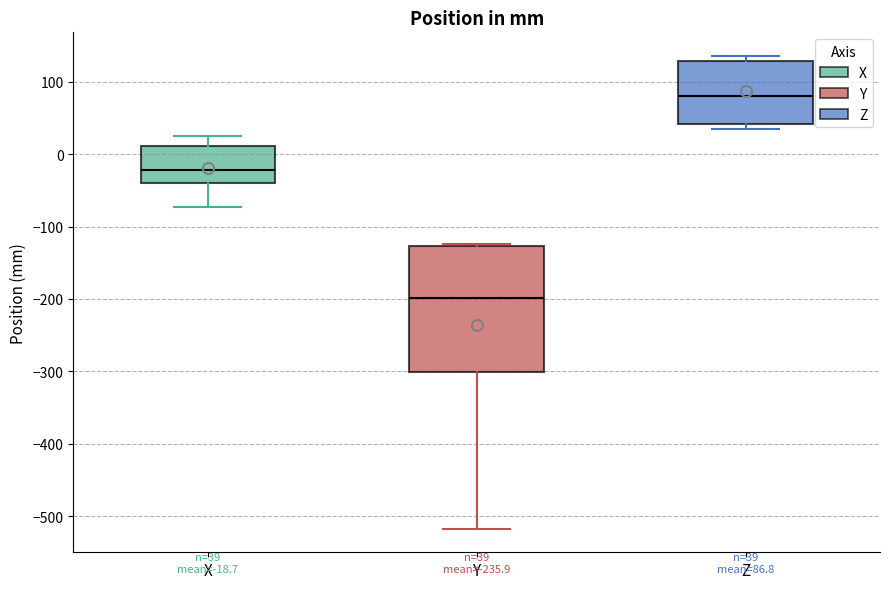

Which box's median line is the highest?

Z